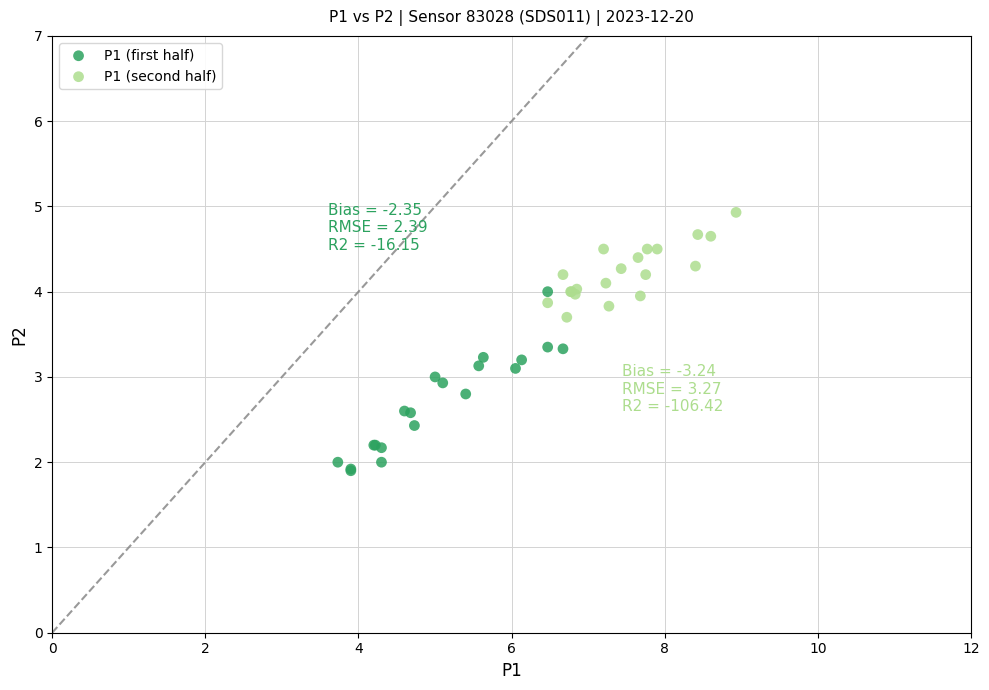

Which series has the largest Y range (max minus min)?

P1 (first half)